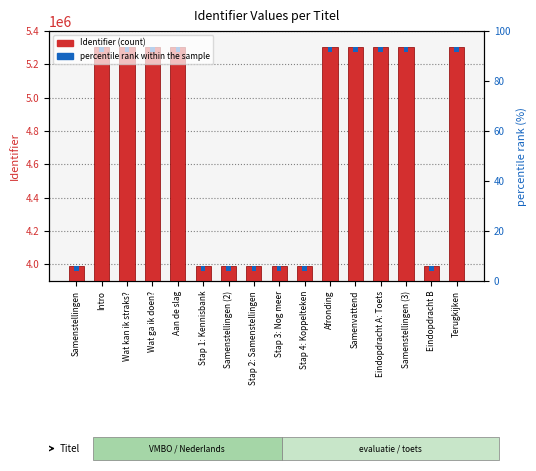

What is the difference between the Identifier values at Samenvattend and Afronding?

1